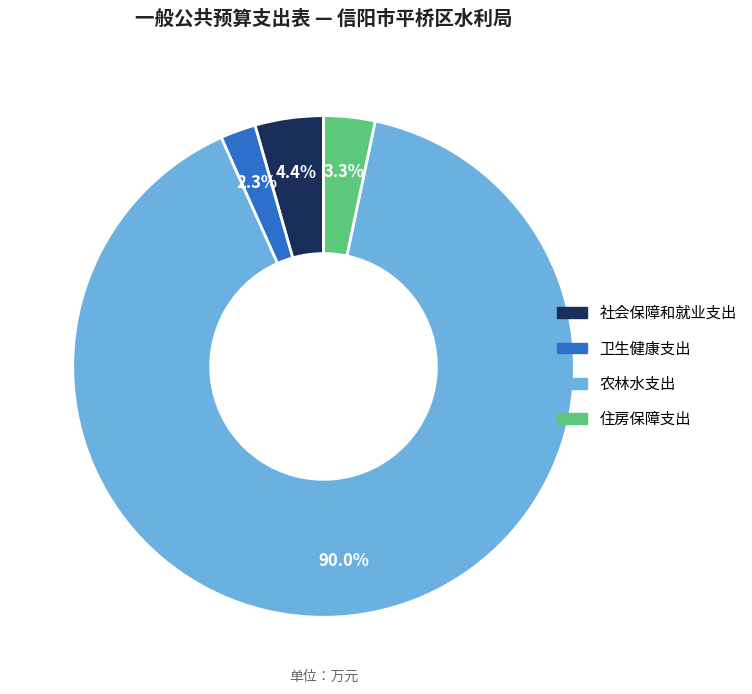

Does 住房保障支出 represent more than half of the total?

No